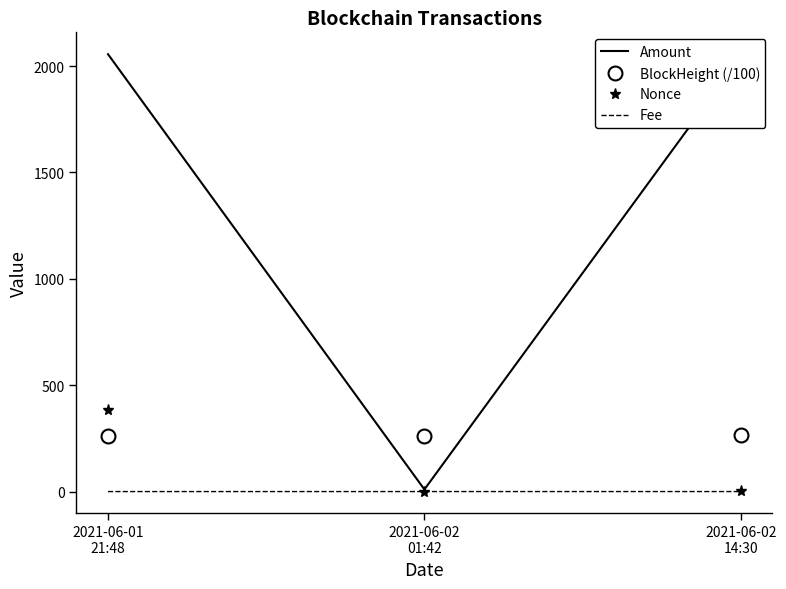

List the series in order of their peak value, highest first.

Amount, Nonce, BlockHeight (/100), Fee